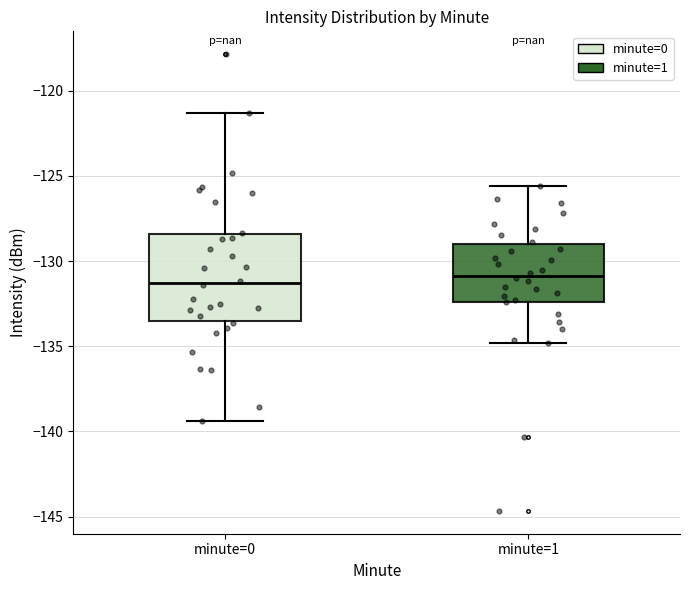

Where is the upper edge of the box for minute=0 on the y-axis? The values are not printed on the chart, so give them approximately, as read against the axis.

-128.5